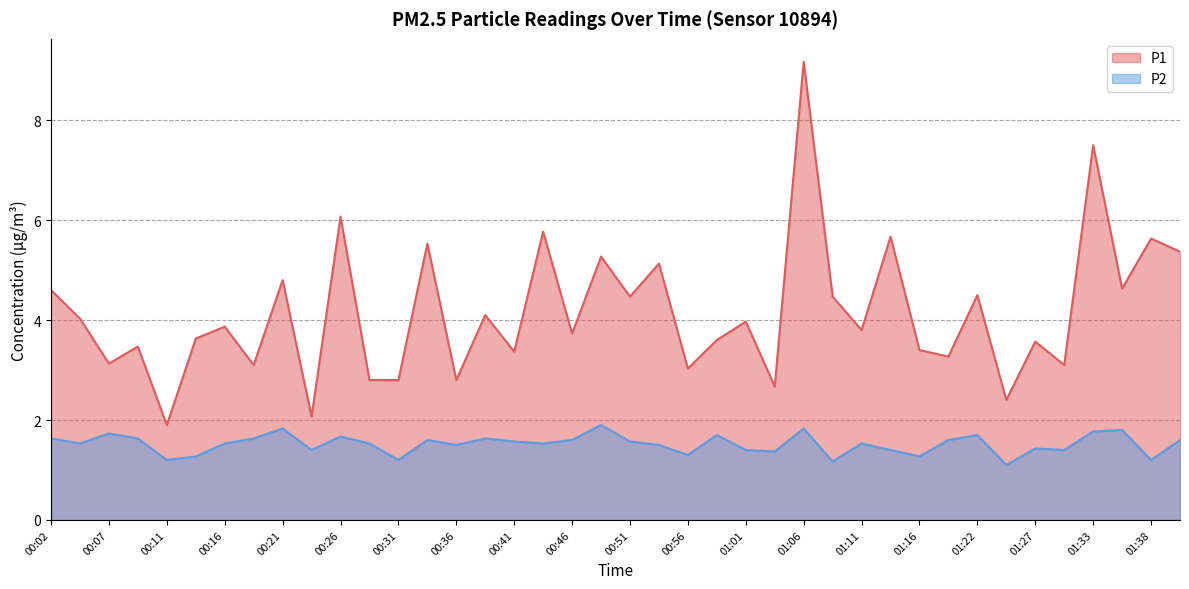

List the series in order of their peak value, highest first.

P1, P2